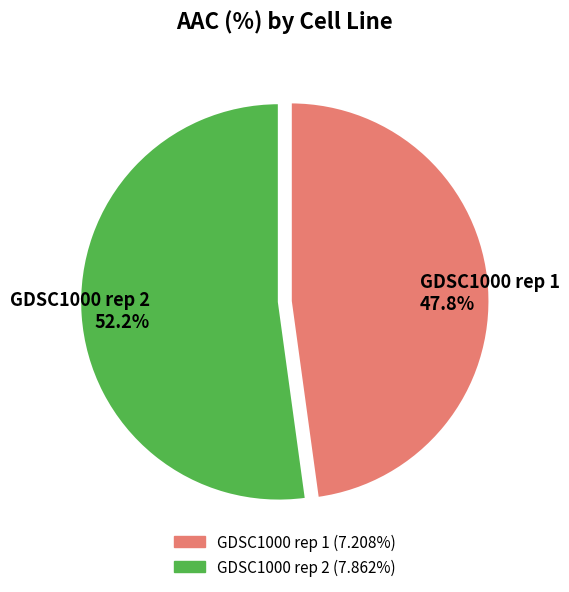

Between GDSC1000 rep 1 and GDSC1000 rep 2, which is larger?

GDSC1000 rep 2